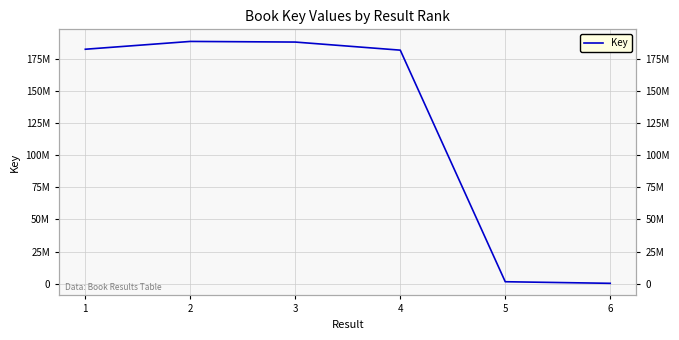

The value at 3 is 188054002. True or false?

True